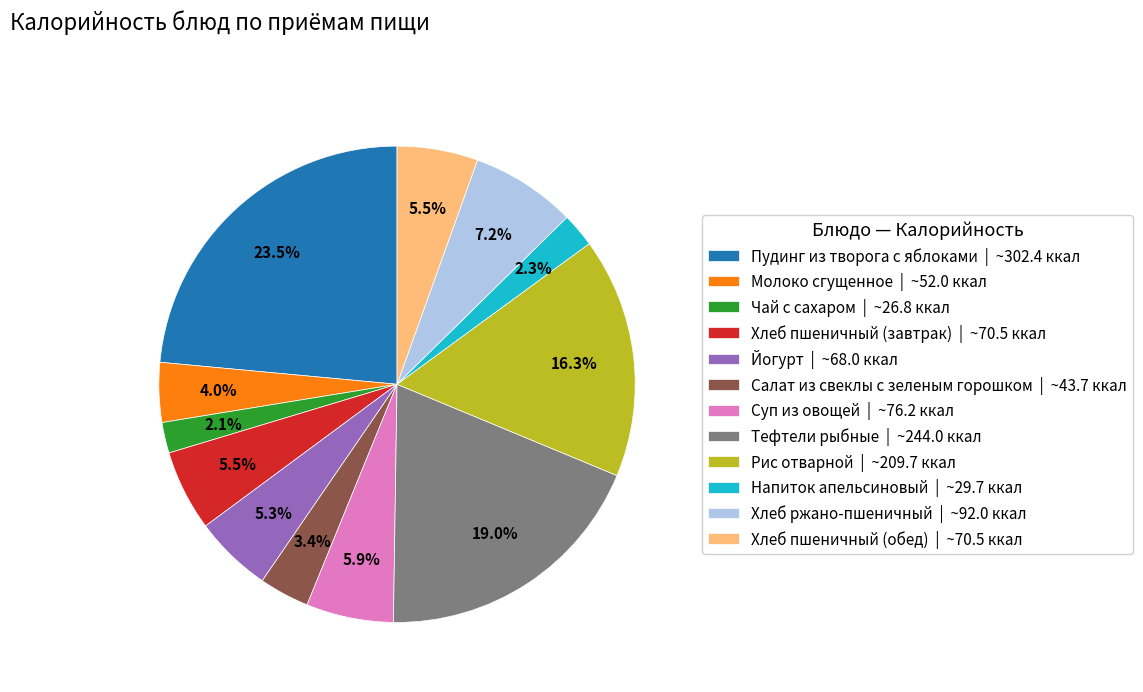

How many segments does this pie chart have?

12